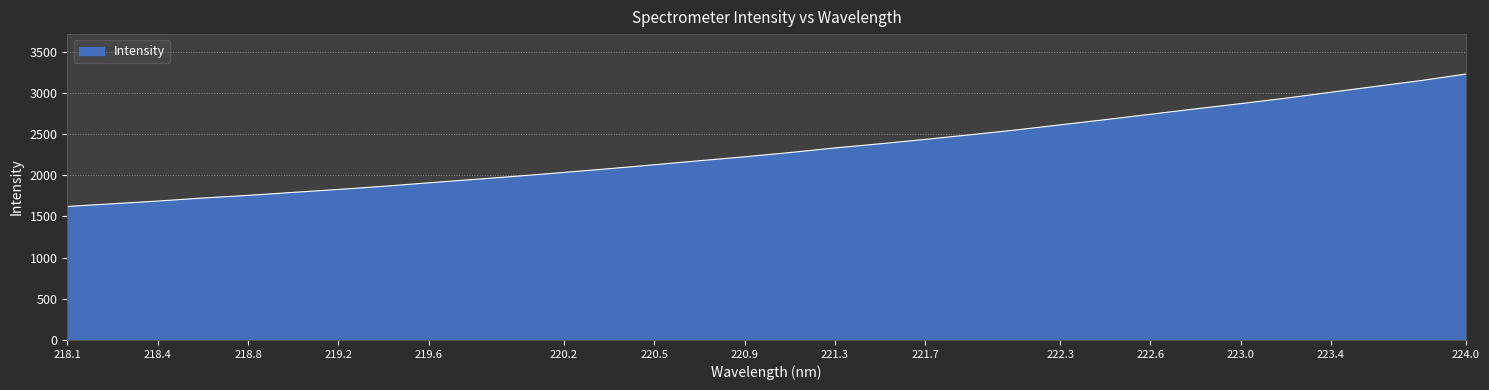

What is the difference between the maximum and minimum values?

1609.1